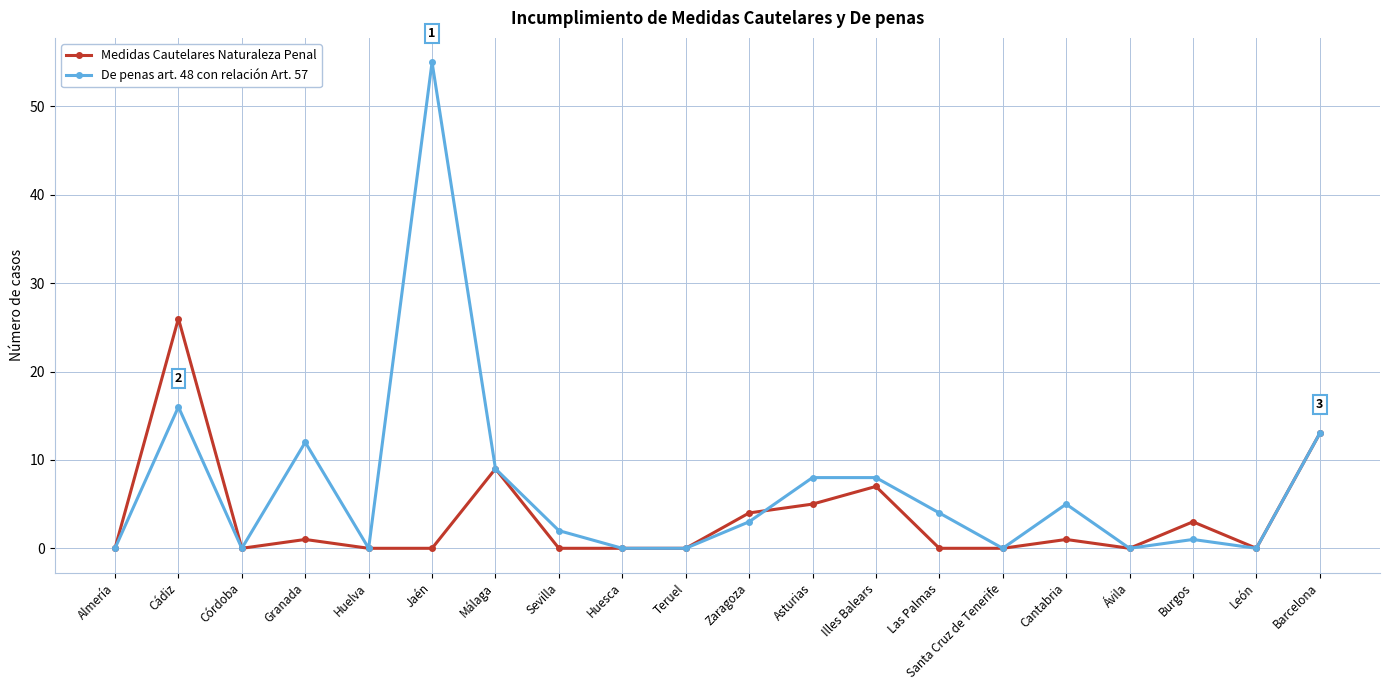

What position from the left is Asturias?

12